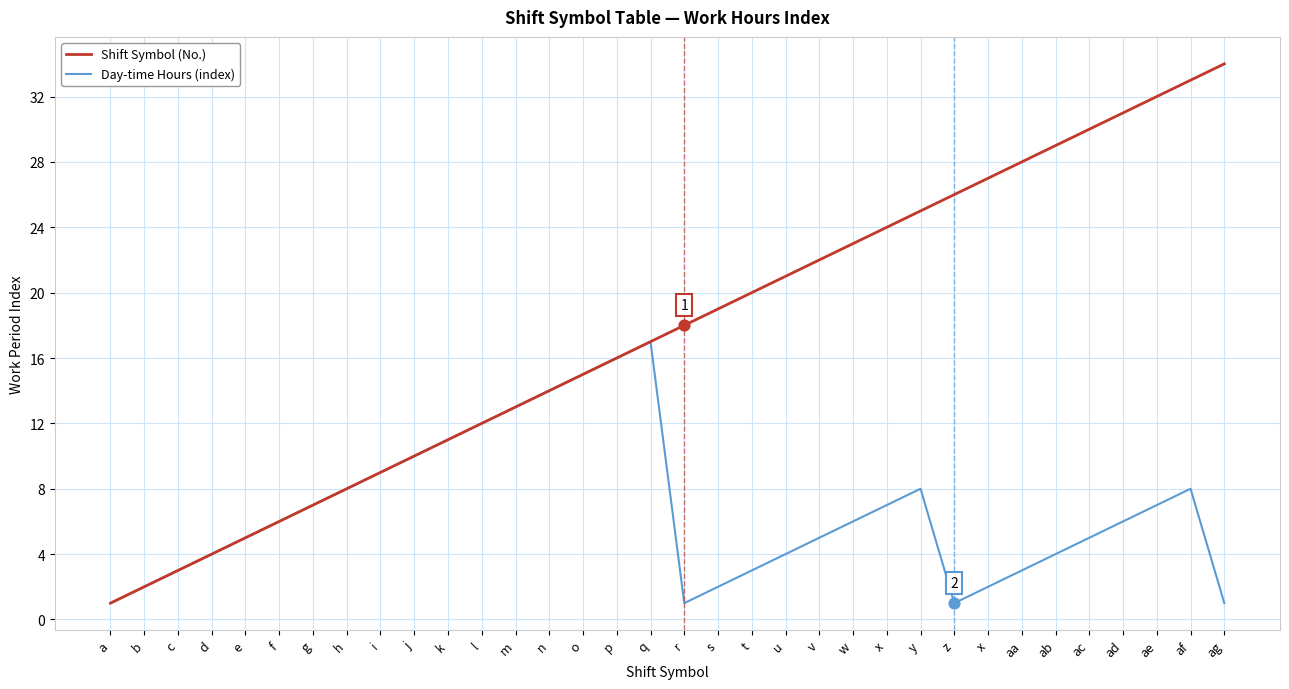

Which series has the largest total across all categories?

Shift Symbol (No.)